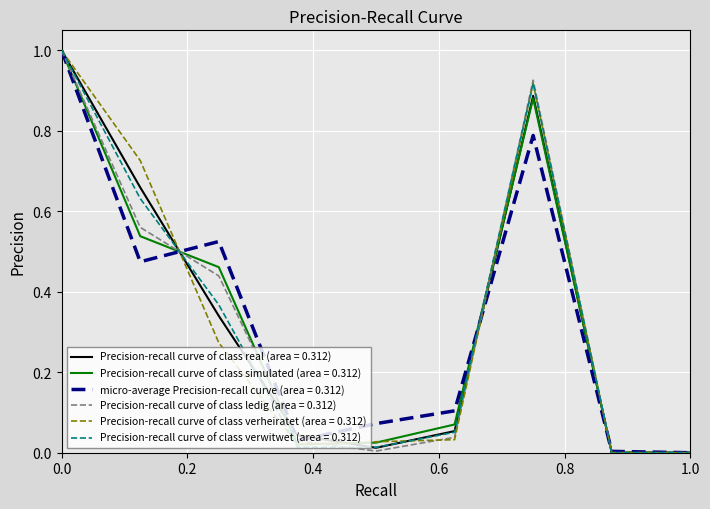

What is the maximum value for Precision-recall curve of class verwitwet (area = 0.312)?

1.0